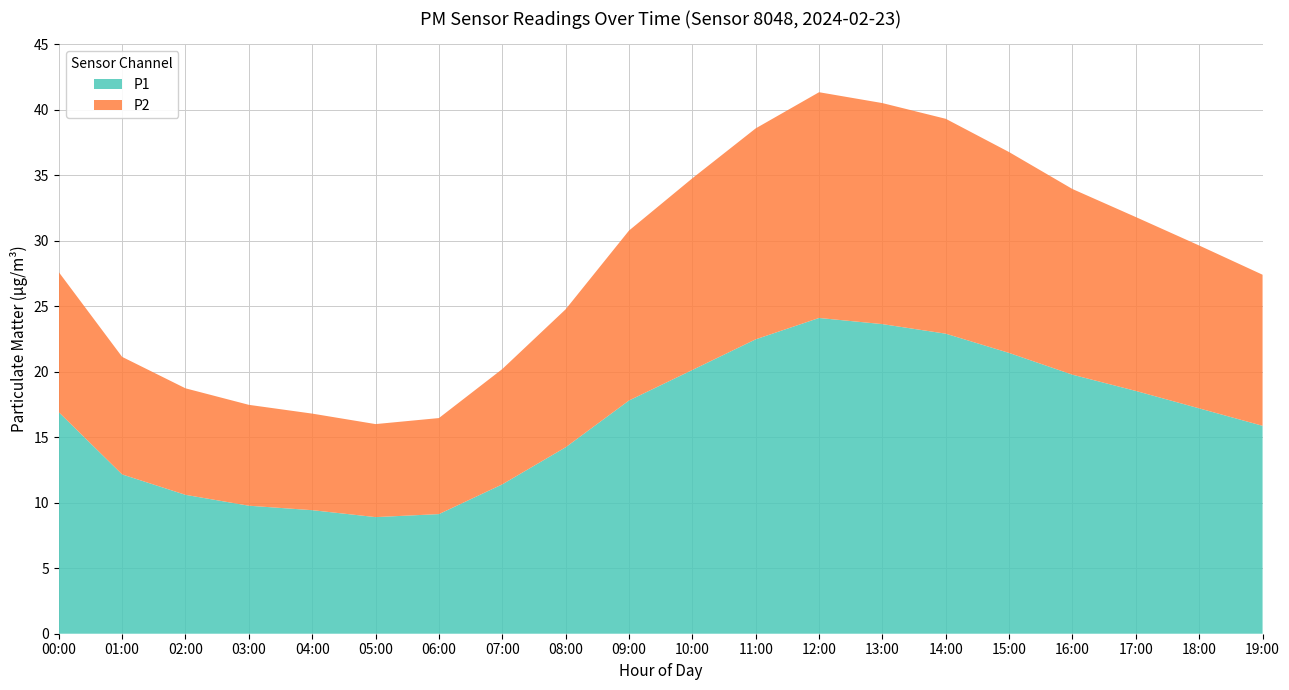

Reading left to right, list all the values displayed in this chart.

P1: 00:00=16.9	01:00=12.2	02:00=10.6	03:00=9.8	04:00=9.4	05:00=8.9	06:00=9.1	07:00=11.4	08:00=14.2	09:00=17.8	10:00=20.1	11:00=22.5	12:00=24.1	13:00=23.6	14:00=22.9	15:00=21.4	16:00=19.8	17:00=18.5	18:00=17.2	19:00=15.9
P2: 00:00=10.7	01:00=9.0	02:00=8.1	03:00=7.7	04:00=7.4	05:00=7.1	06:00=7.3	07:00=8.8	08:00=10.5	09:00=13.0	10:00=14.6	11:00=16.1	12:00=17.2	13:00=16.9	14:00=16.4	15:00=15.3	16:00=14.2	17:00=13.3	18:00=12.4	19:00=11.5